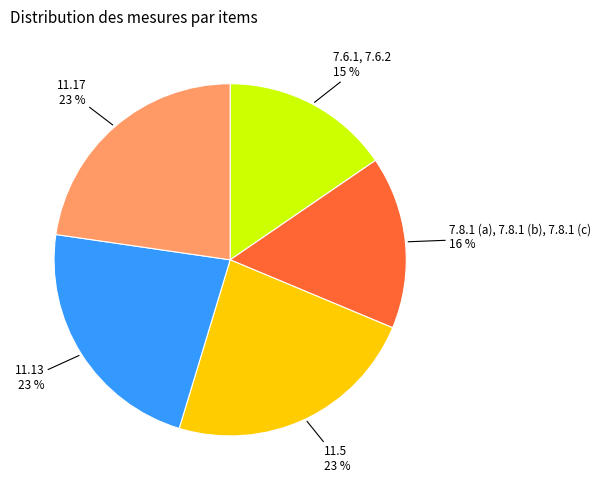

Count the number of slices in the pie.

5